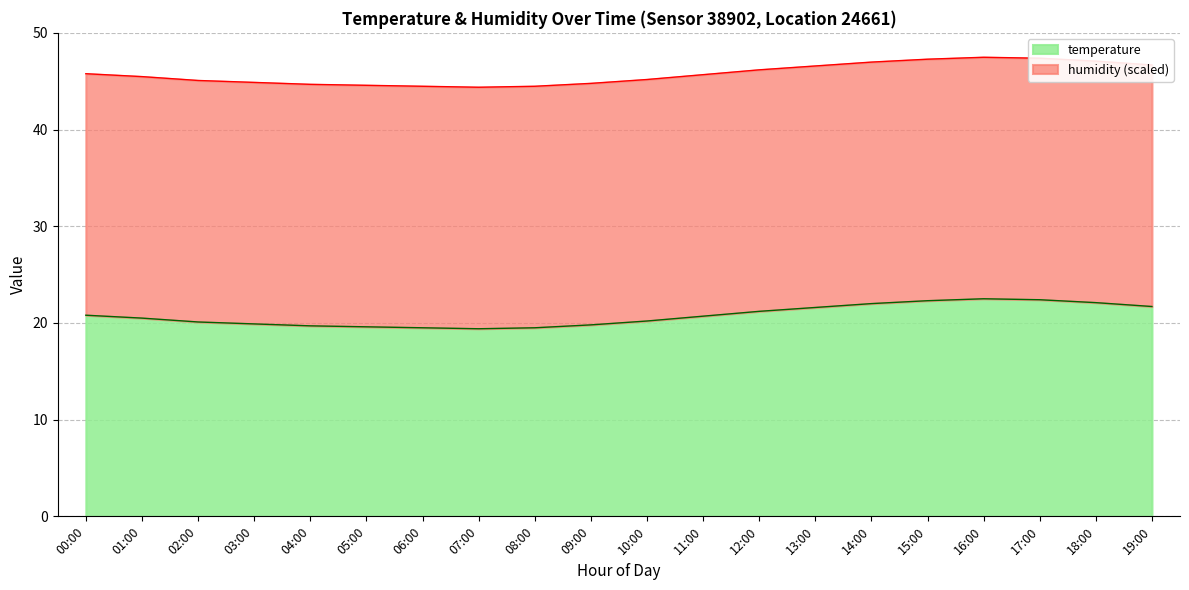

Reading left to right, list all the values displayed in this chart.

00:00=45.8	01:00=45.5	02:00=45.1	03:00=44.9	04:00=44.7	05:00=44.6	06:00=44.5	07:00=44.4	08:00=44.5	09:00=44.8	10:00=45.2	11:00=45.7	12:00=46.2	13:00=46.6	14:00=47.0	15:00=47.3	16:00=47.5	17:00=47.4	18:00=47.1	19:00=46.7